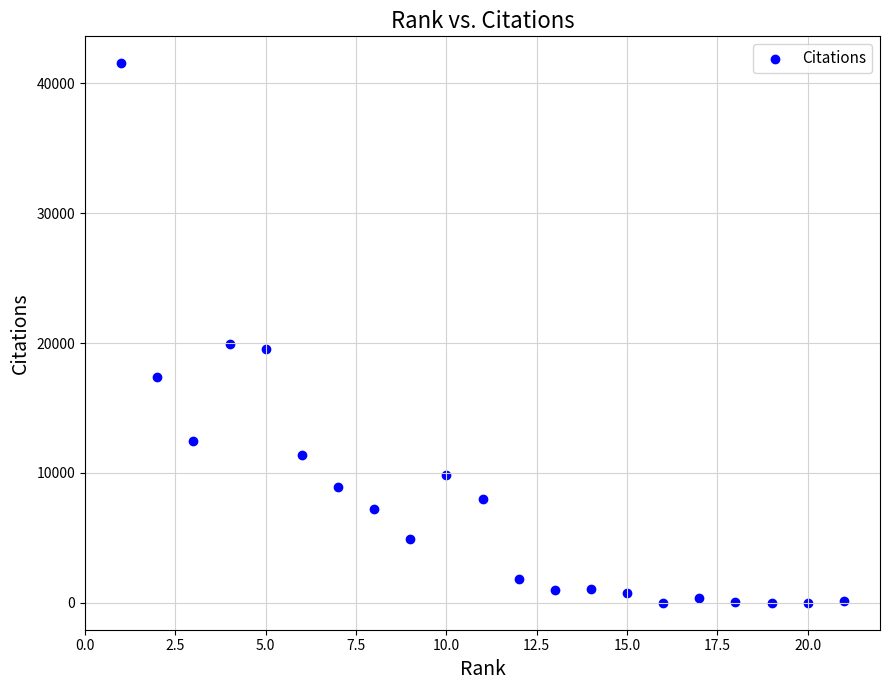

What is the range of X values (max minus min)?

20